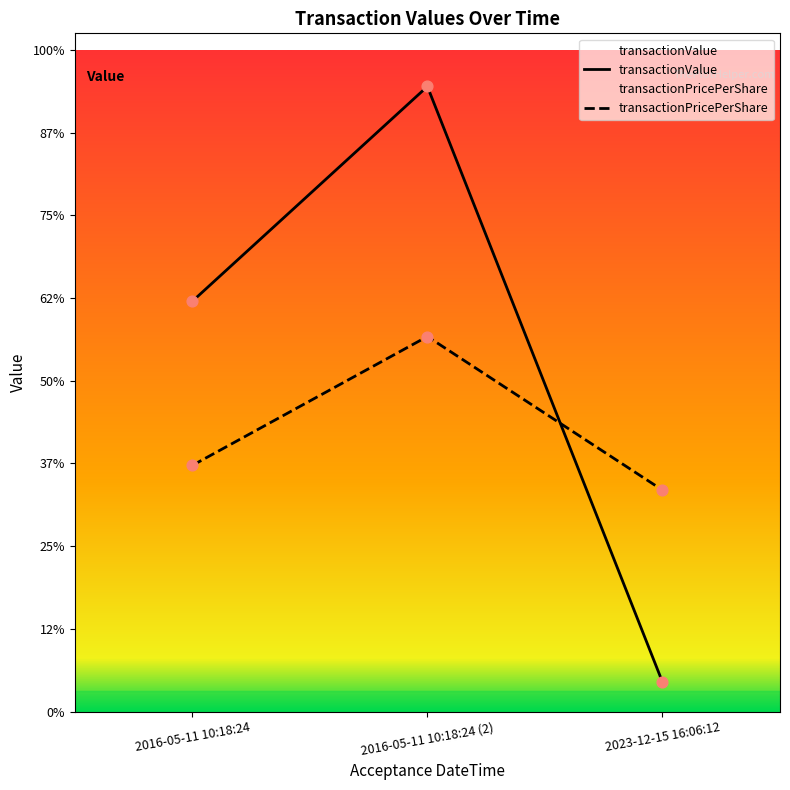

Which series contains the highest Y value?

transactionValue